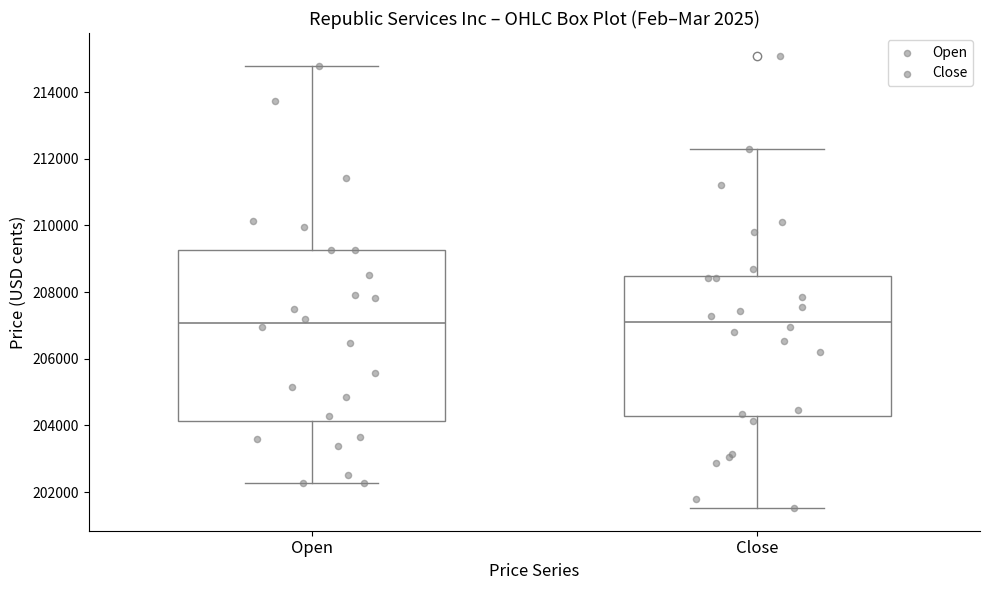

Reading left to right, read every box against the y-axis: the position of its median line, the range the box covers, and the ends of its whiskers. The values are not printed on the chart, so give them approximately, as read against the axis.

Open: median 207000, box 204200 to 209200, whiskers 202200 to 214800
Close: median 207200, box 204200 to 208400, whiskers 201600 to 212200